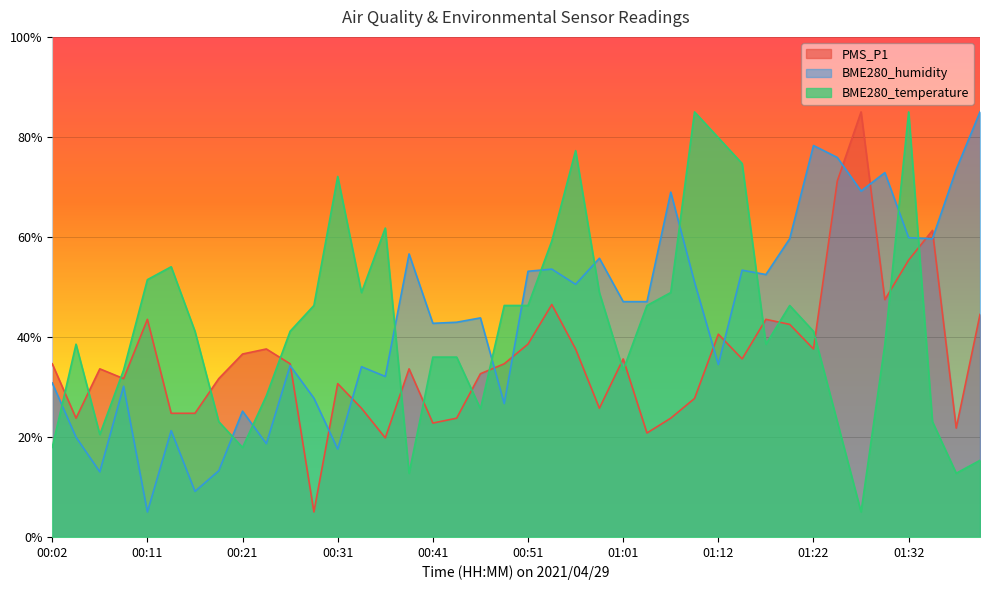

How many values in the BME280_humidity series are below 47?

20